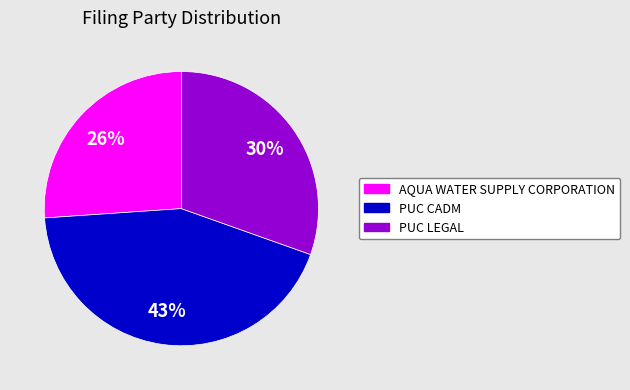

Is the sum of PUC LEGAL and PUC CADM greater than half?

Yes